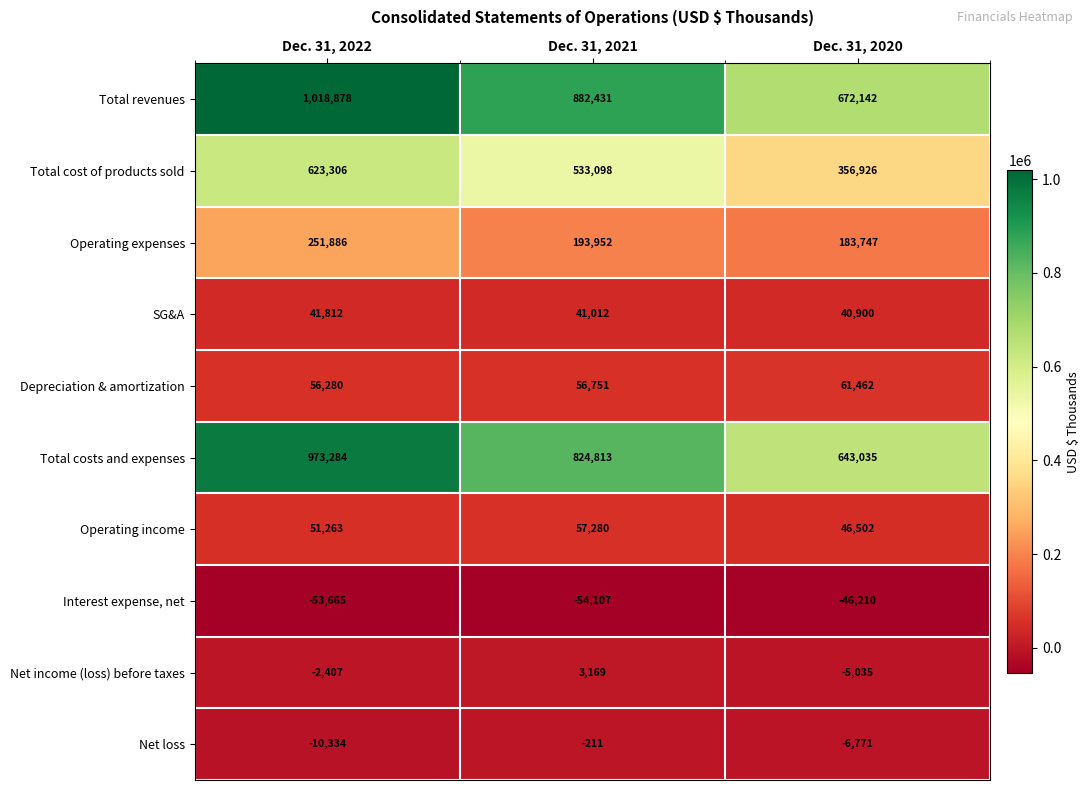

What is the sum of the Depreciation & amortization values at Dec. 31, 2022 and Dec. 31, 2021?

113031